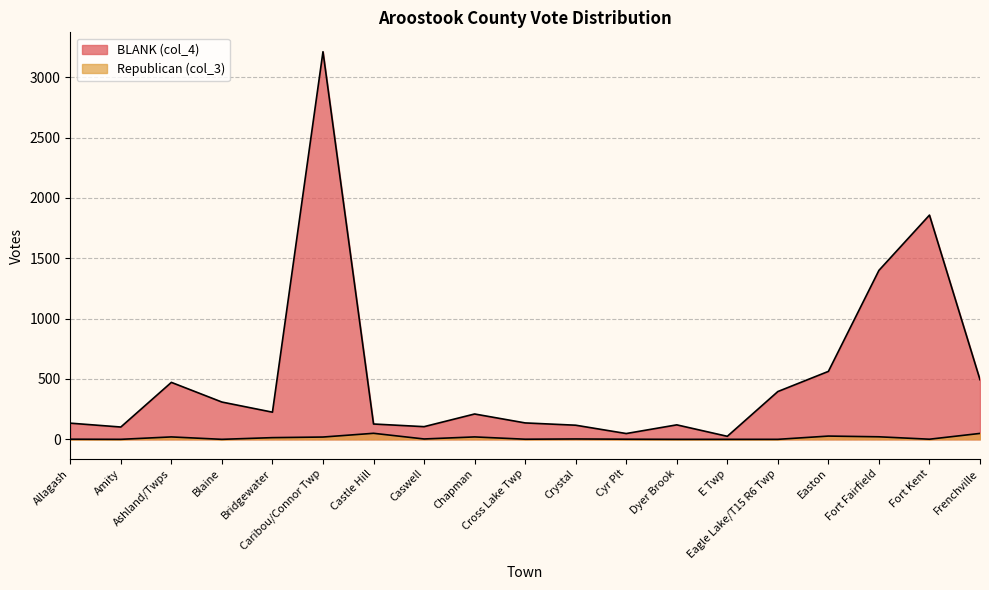

Is it true that BLANK (col_4) equals 27 at Amity?

False